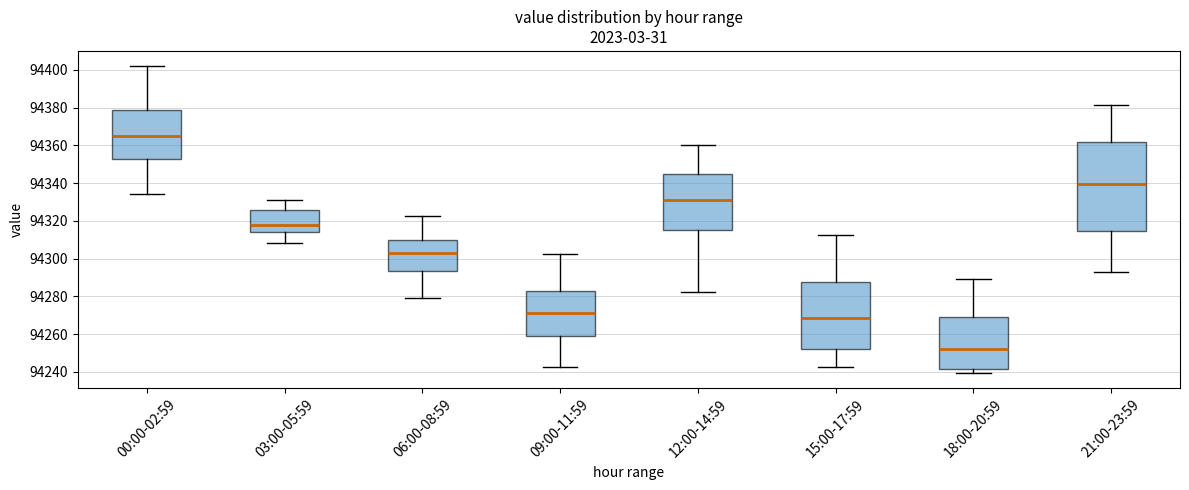

Comparing the boxes themselves (not the whiskers), which one is the tallest?

21:00-23:59